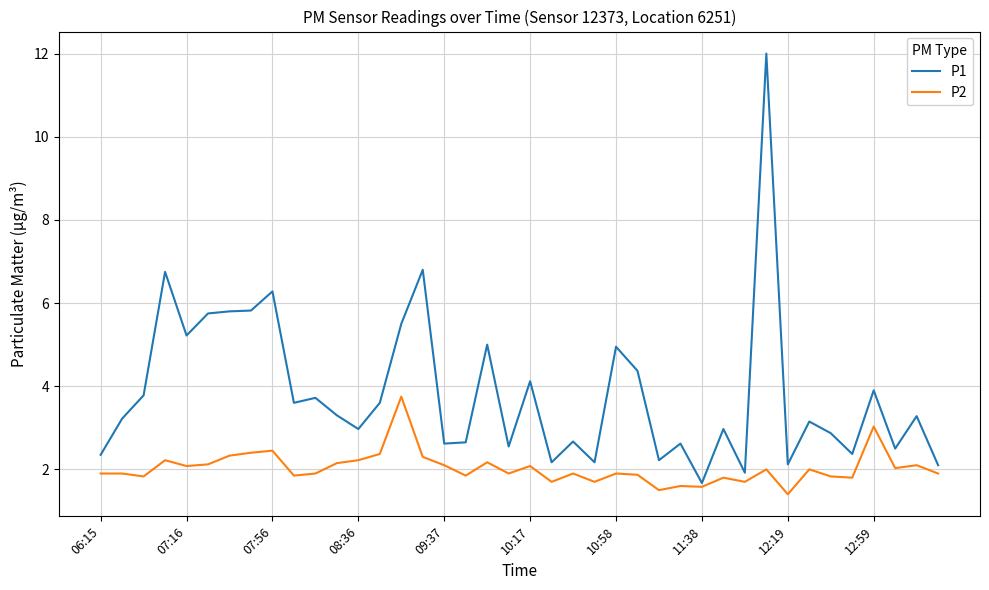

Rank the series by their maximum value, from lowest to highest.

P2, P1